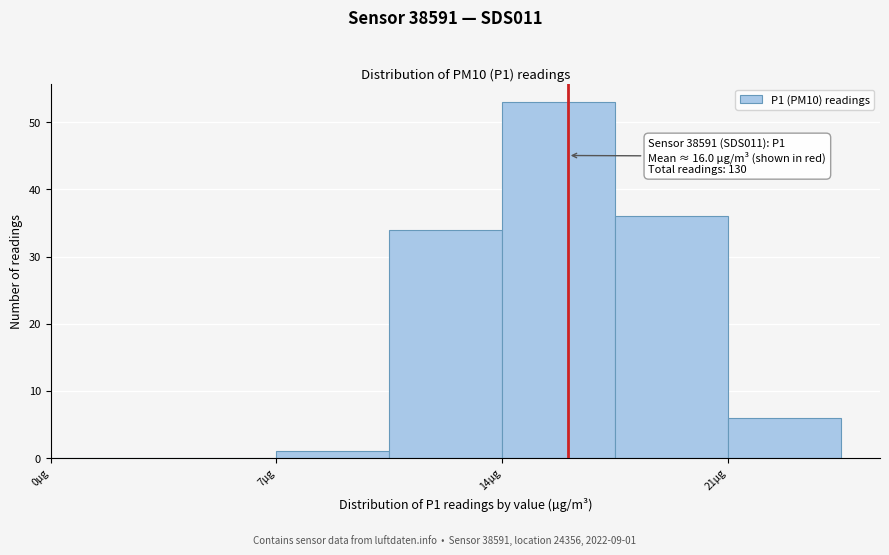

Around what value on the x-axis is the tallest bar? Give the approximate position of its centre, as read against the axis.

16